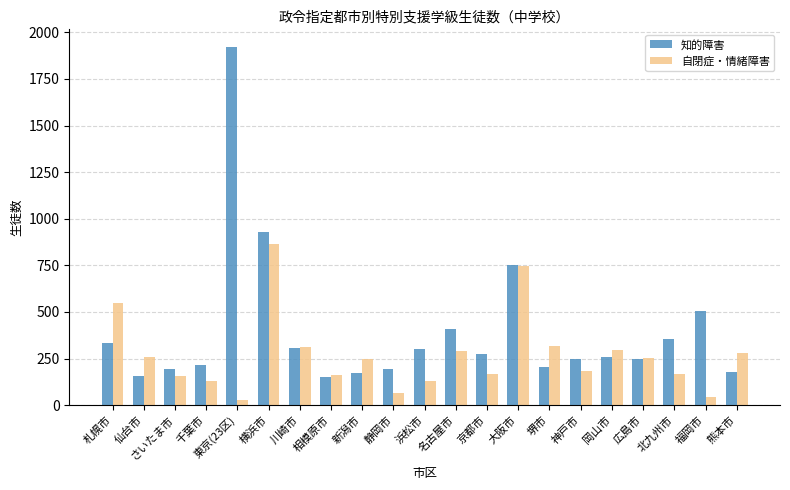

What position from the left is 千葉市?

4